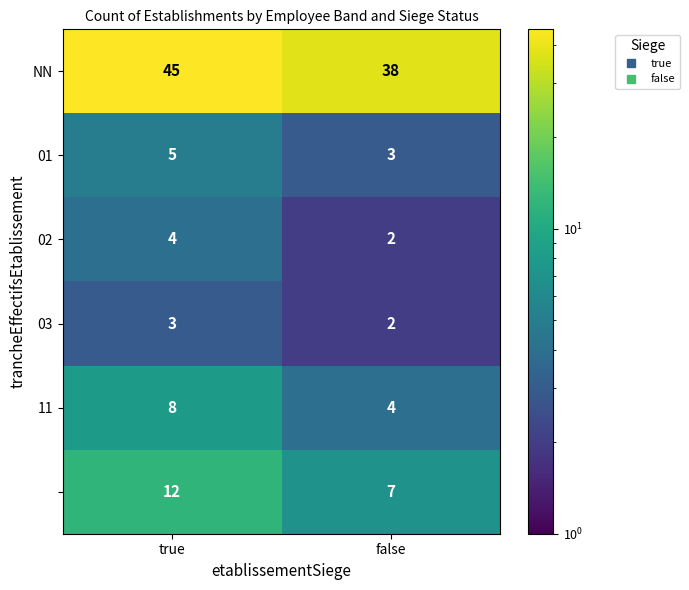

What is the total value across all series at true?

77